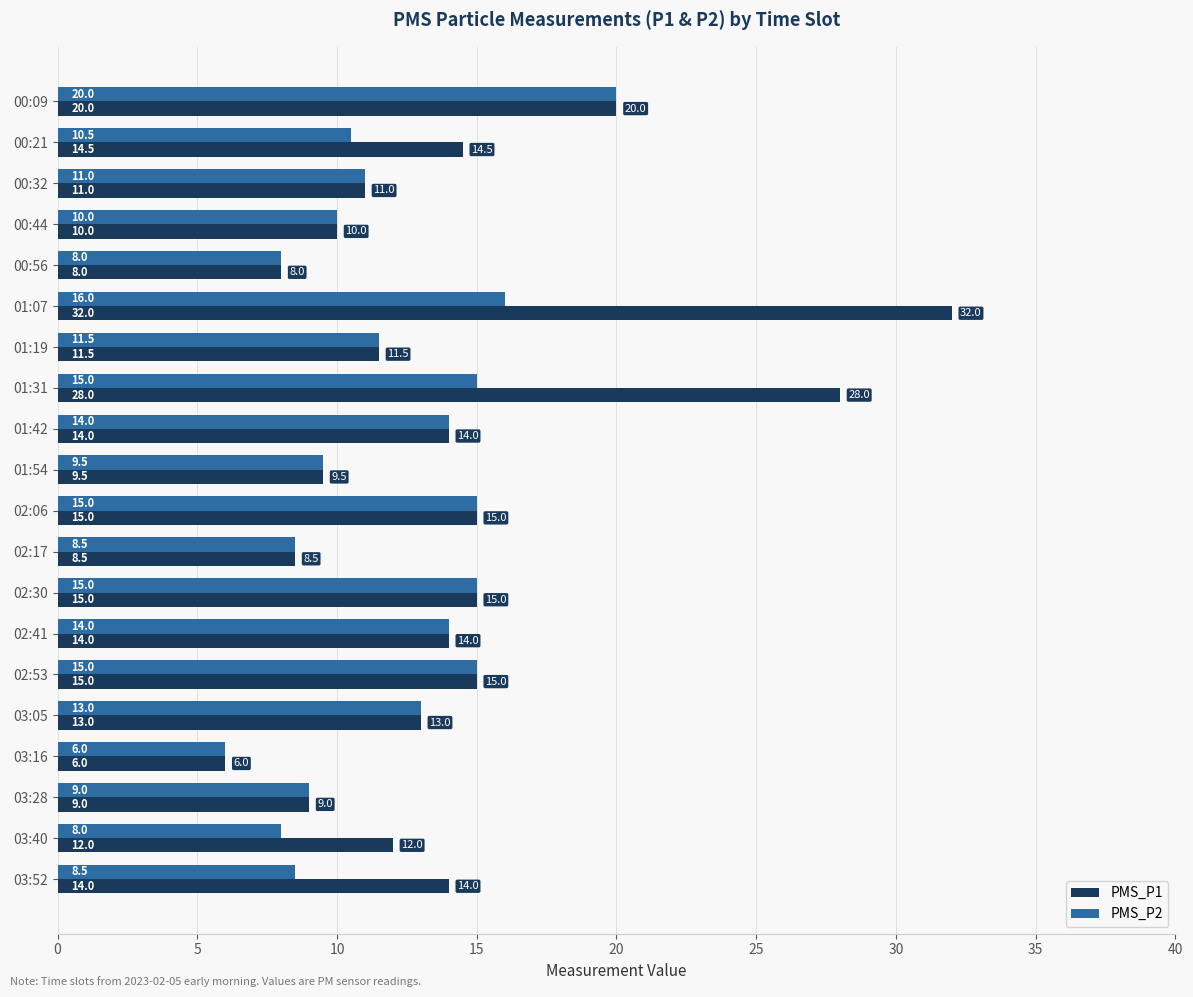

True or false: PMS_P2 has a value of 4.9 at 00:56.

False